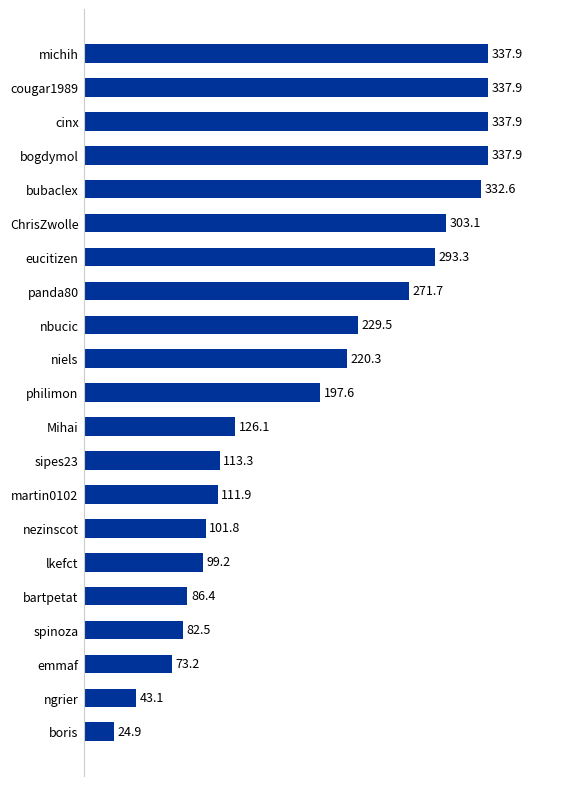

What is the sum of the values at bartpetat and boris?

111.3